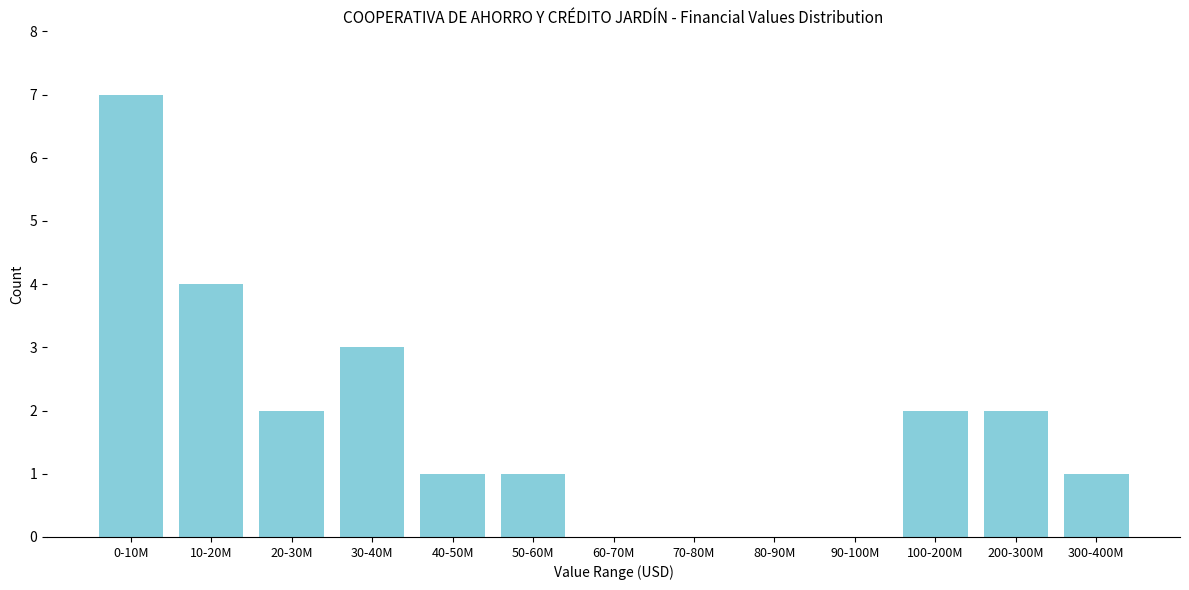

Reading left to right, list all the values displayed in this chart.

0-10M=7	10-20M=4	20-30M=2	30-40M=3	40-50M=1	50-60M=1	60-70M=0	70-80M=0	80-90M=0	90-100M=0	100-200M=2	200-300M=2	300-400M=1